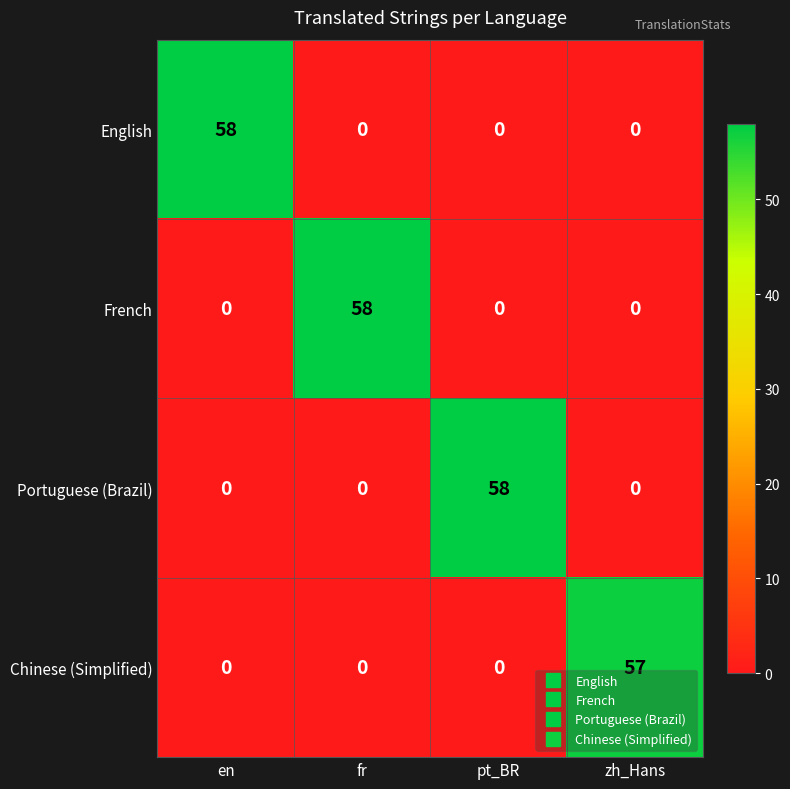

Reading left to right, list all the values displayed in this chart.

English: en=58	fr=0	pt_BR=0	zh_Hans=0
French: en=0	fr=58	pt_BR=0	zh_Hans=0
Portuguese (Brazil): en=0	fr=0	pt_BR=58	zh_Hans=0
Chinese (Simplified): en=0	fr=0	pt_BR=0	zh_Hans=57